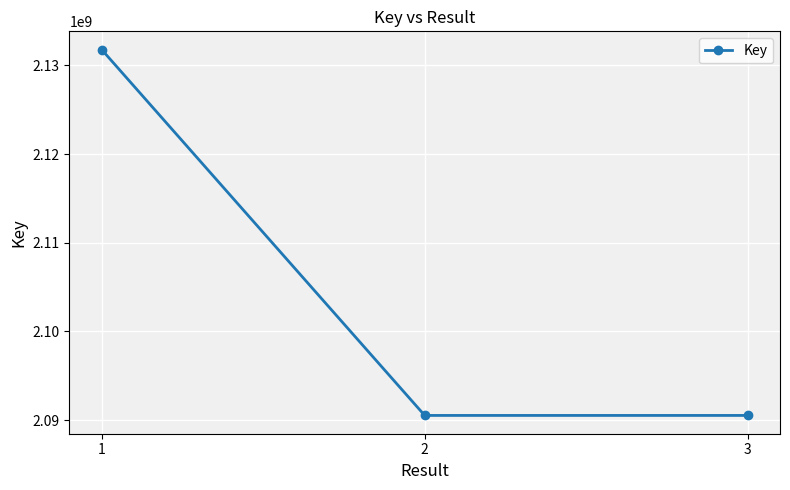

What is the difference between the maximum and minimum values?

41254720